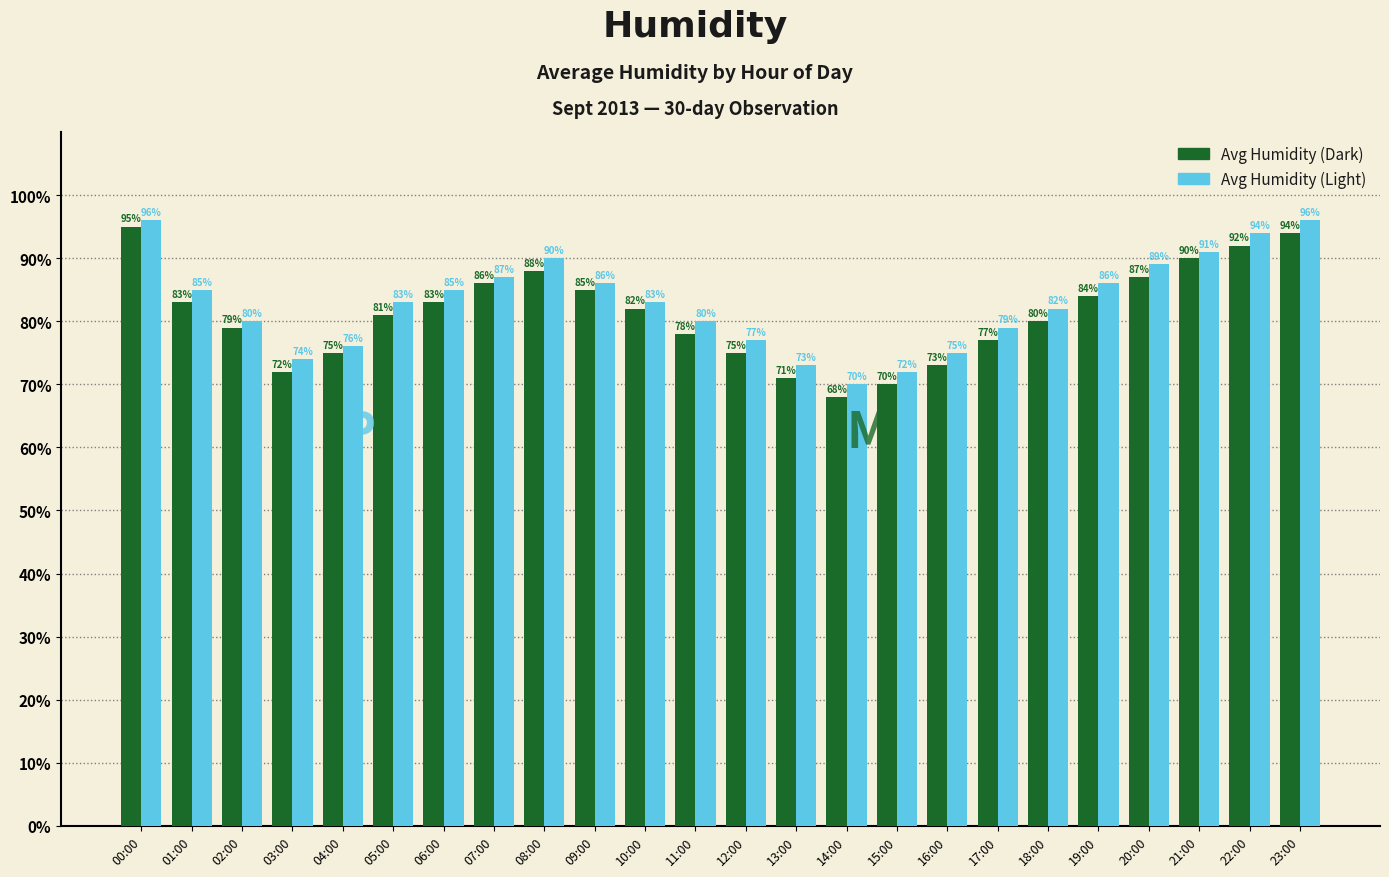

What is the highest value of the Avg Humidity (Dark) series?

95